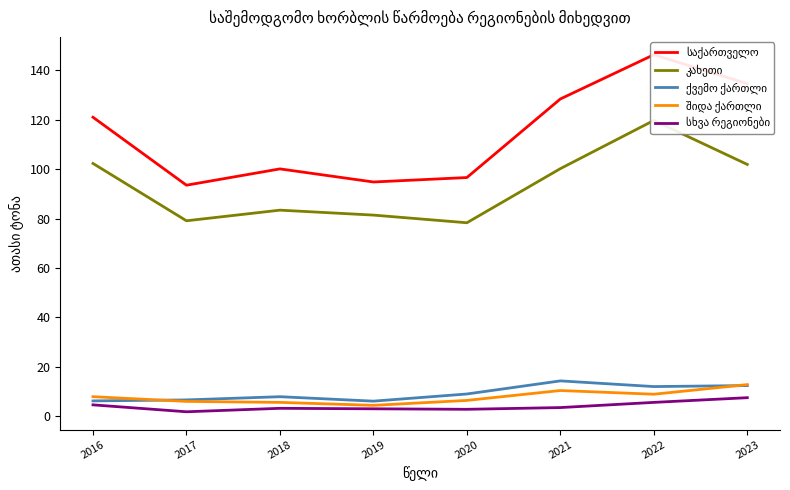

List the series in order of their peak value, highest first.

საქართველო, კახეთი, ქვემო ქართლი, შიდა ქართლი, სხვა რეგიონები